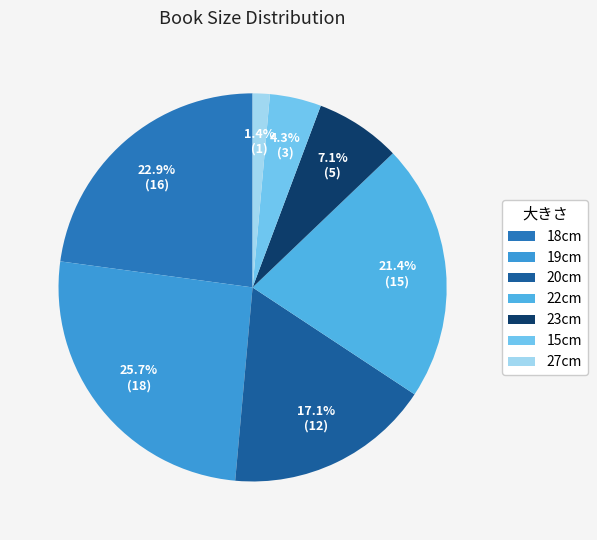

Combined, do 20cm and 23cm account for over 50%?

No